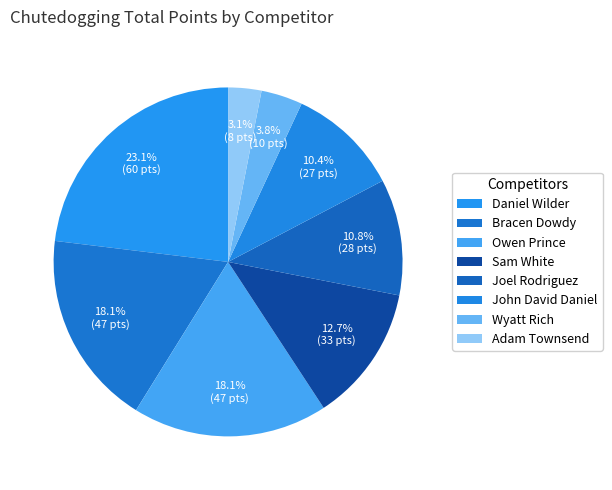

Combined, what portion of the pie is Daniel Wilder and Adam Townsend?

26.2%